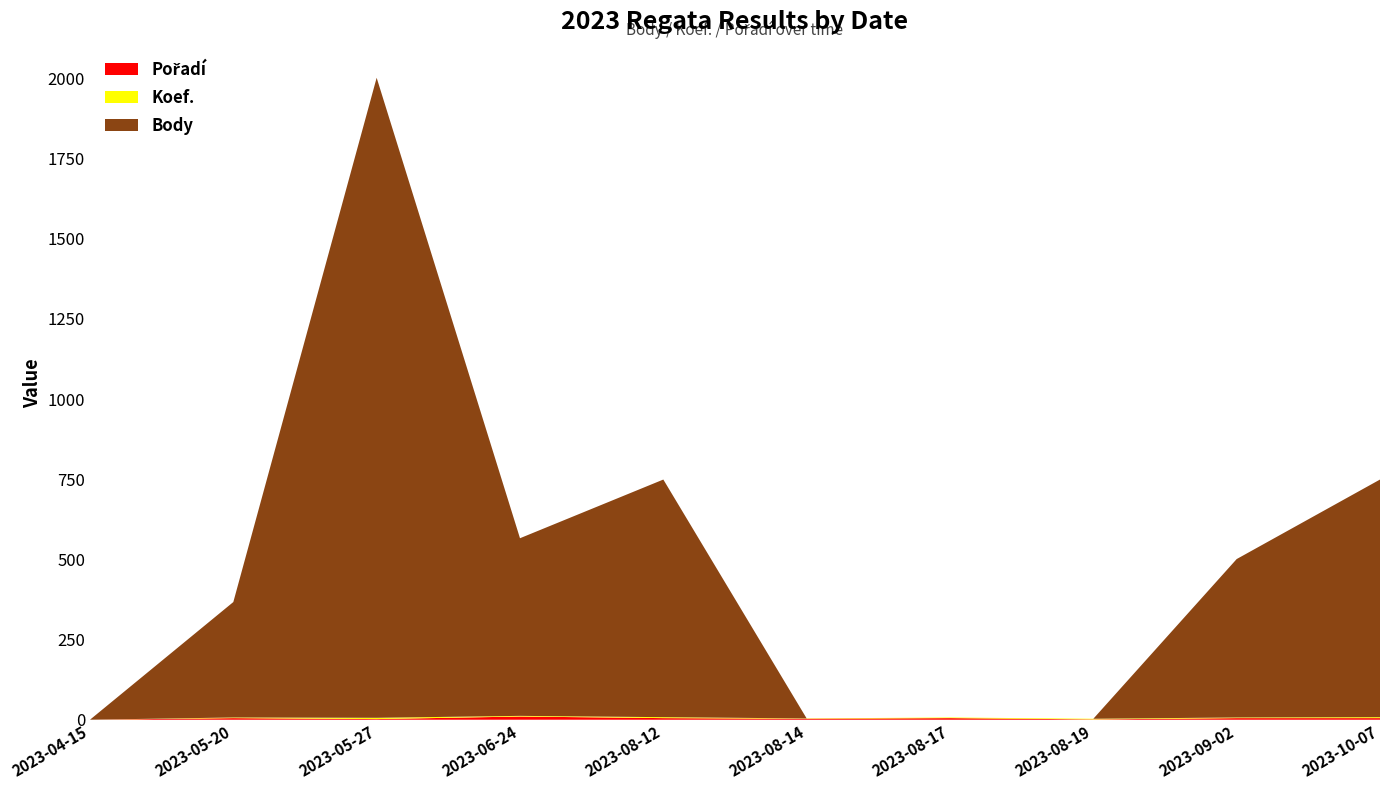

Reading left to right, transcribe all the data shown in this chart.

Body: 0	360	1996	554	741	0	0	0	494	741
Koef.: 0	2	4	2	3	1	2	2	2	3
Pořadí: 0	5	2	10	5	3	5	1	5	5